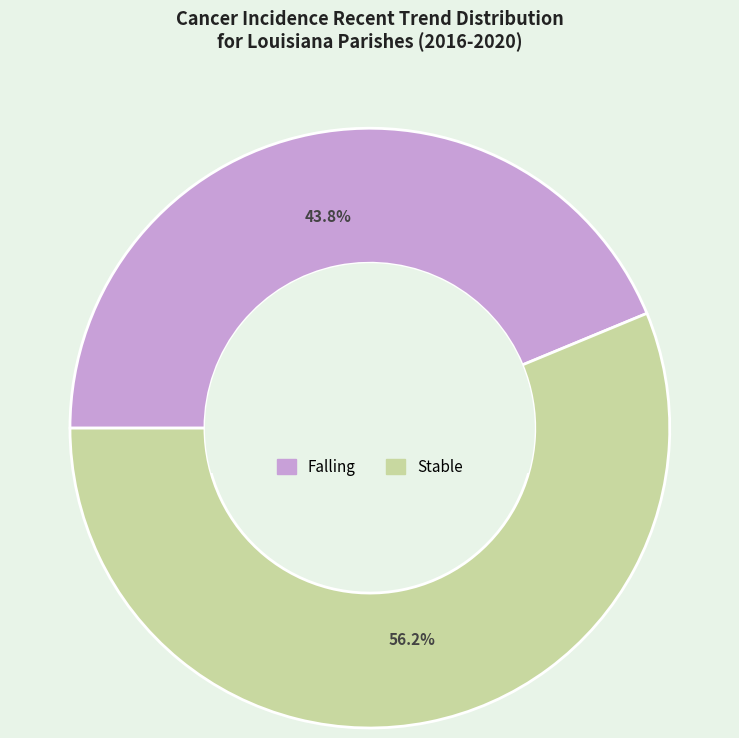

Is there a majority slice in this chart?

Yes